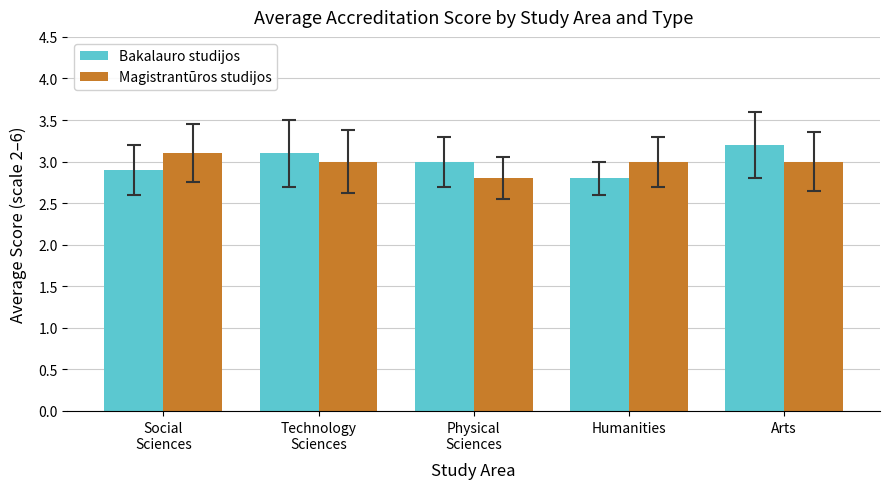

Count the Bakalauro studijos values in the range 2 to 3.

3